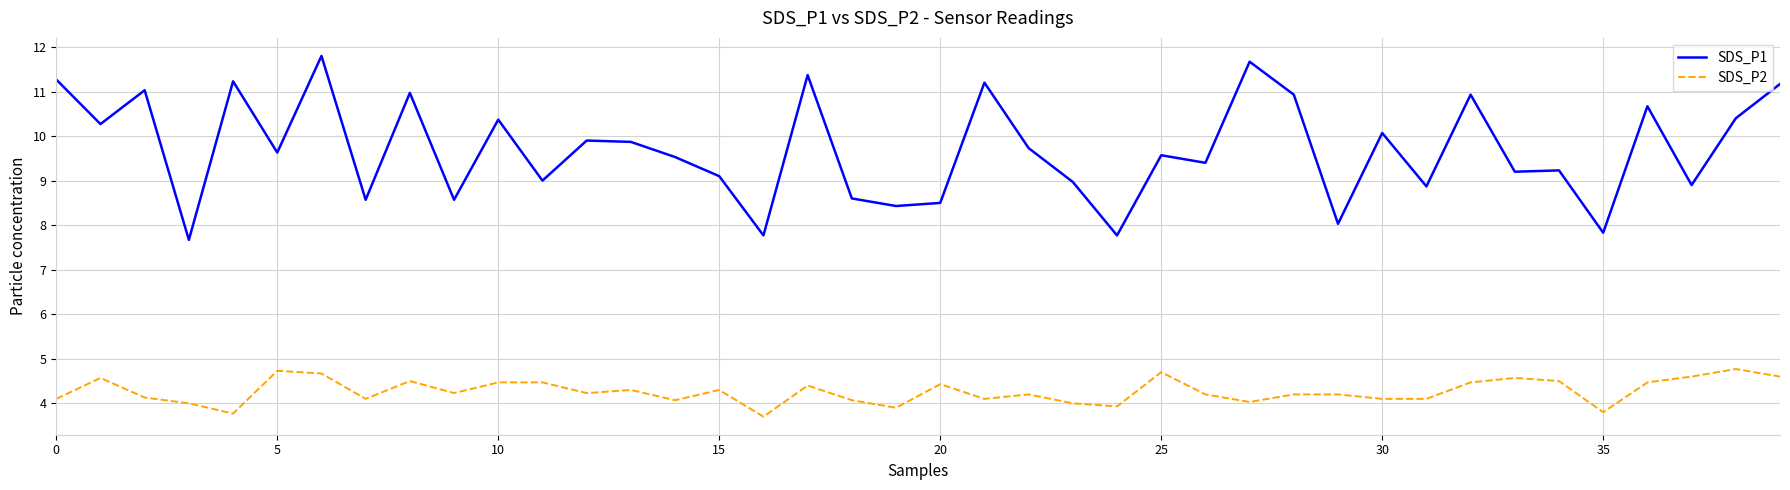

Rank the series by their maximum value, from lowest to highest.

SDS_P2, SDS_P1